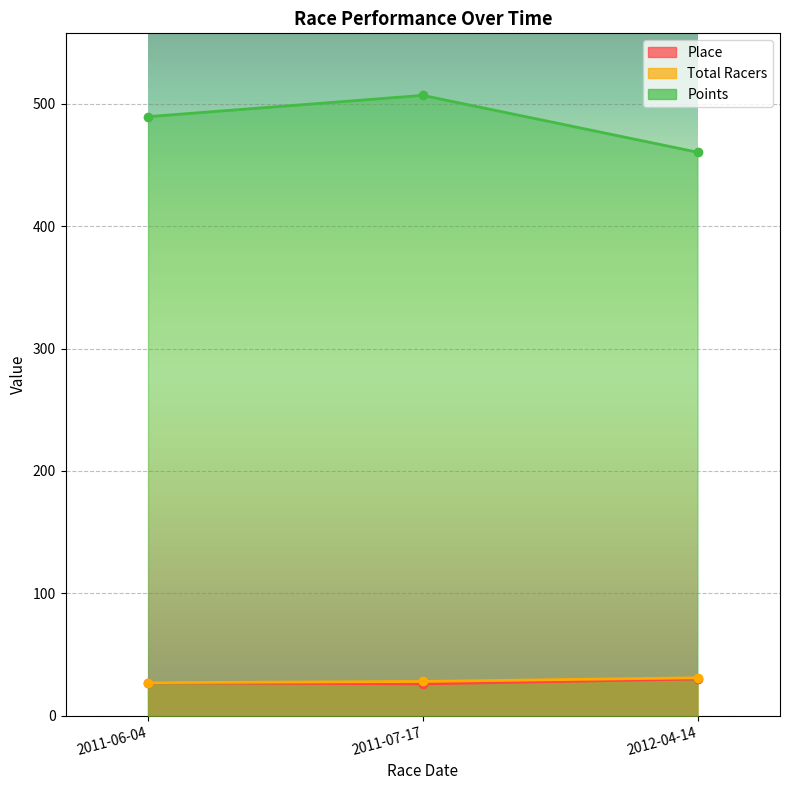

Which category has the highest value in the Total Racers series?

2012-04-14